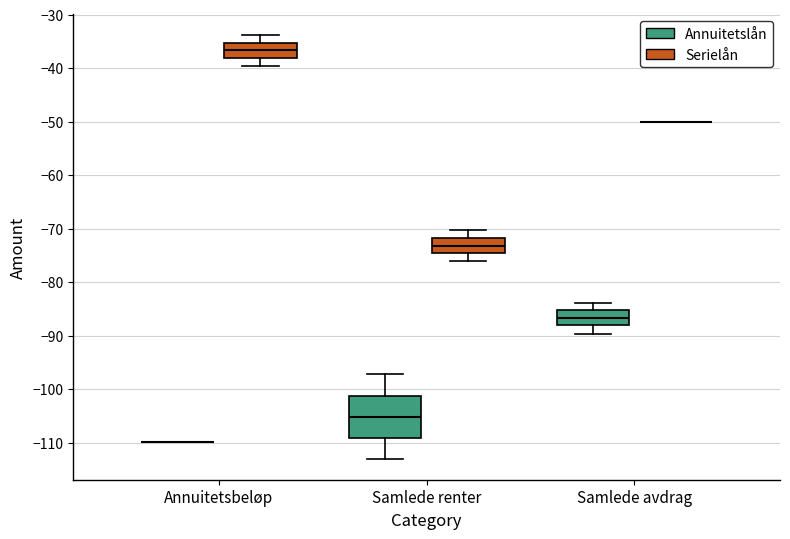

Reading left to right, transcribe this box plot: for each box, give where its median line is, the range the box spans, and where its two whiskers end, as read against the y-axis. The values are not printed on the chart, so give them approximately, as read against the axis.

Annuitetsbeløp (Annuitetslån): box collapsed to a line at -110, whiskers -110 to -110
Annuitetsbeløp (Serielån): median -37, box -38 to -35, whiskers -40 to -34
Samlede renter (Annuitetslån): median -105, box -109 to -101, whiskers -113 to -97
Samlede renter (Serielån): median -73, box -75 to -72, whiskers -76 to -70
Samlede avdrag (Annuitetslån): median -87, box -88 to -85, whiskers -90 to -84
Samlede avdrag (Serielån): box collapsed to a line at -50, whiskers -50 to -50